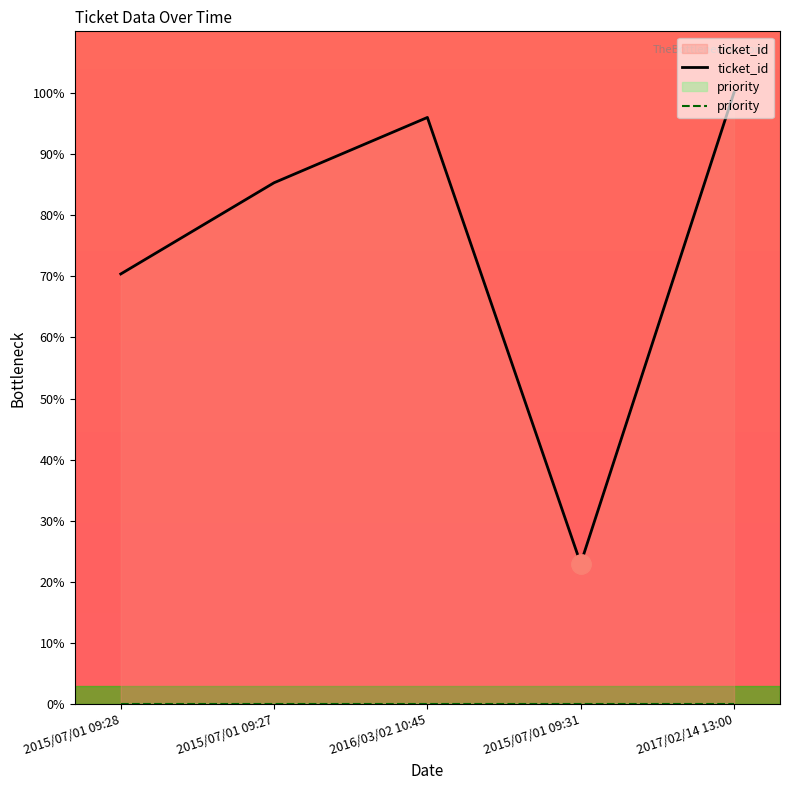

At which category does the data reach its first local peak?

2016/03/02 10:45